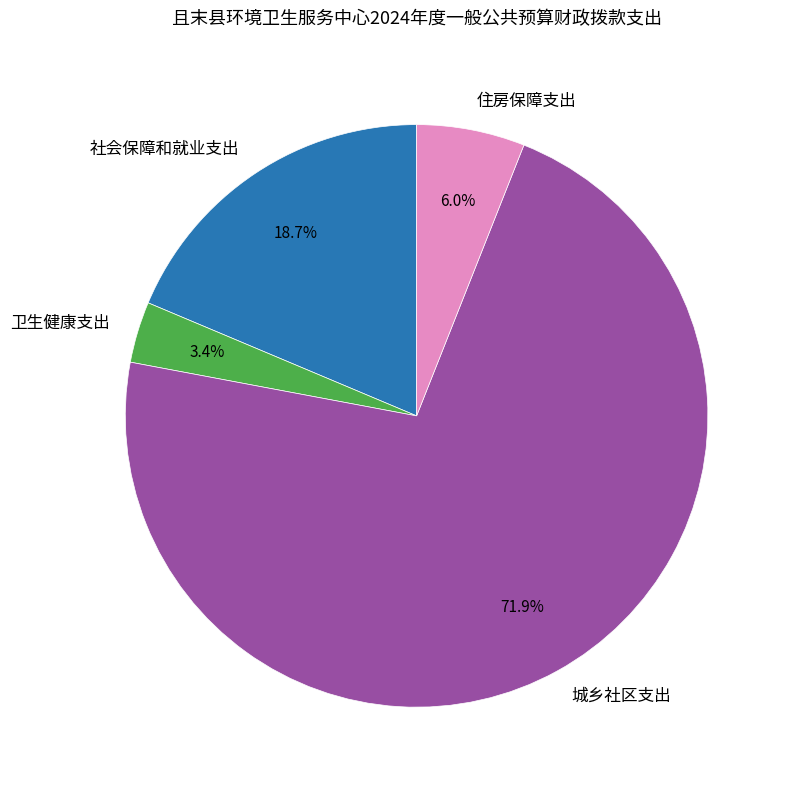

To the nearest percent, what percentage of the pie is 社会保障和就业支出?

19%